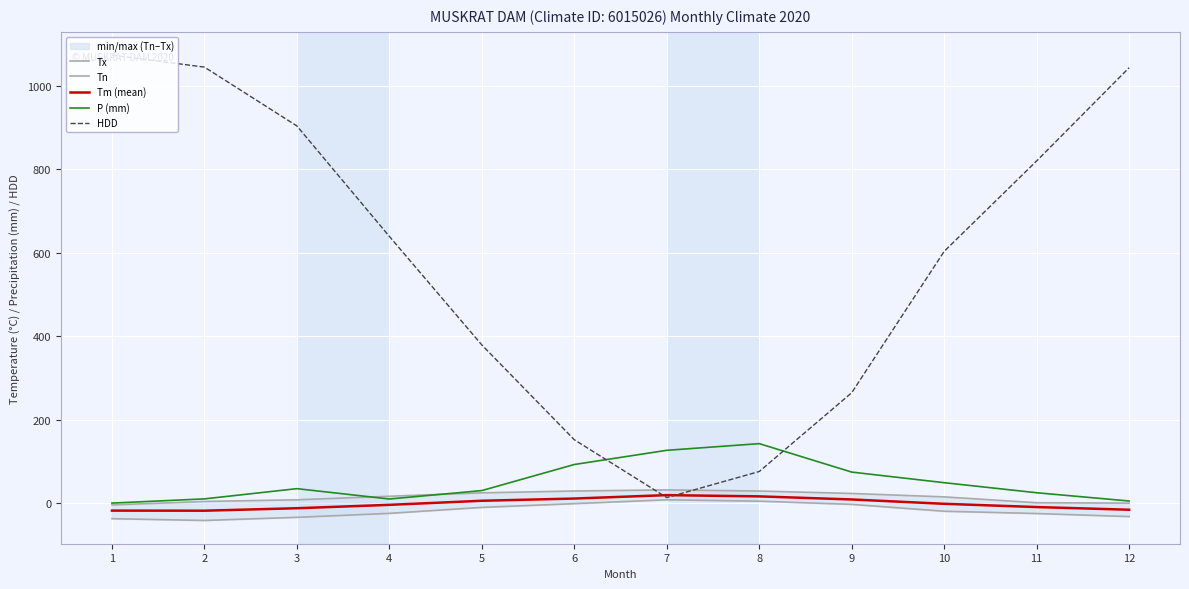

What is the minimum value shown in the chart?

-41.4